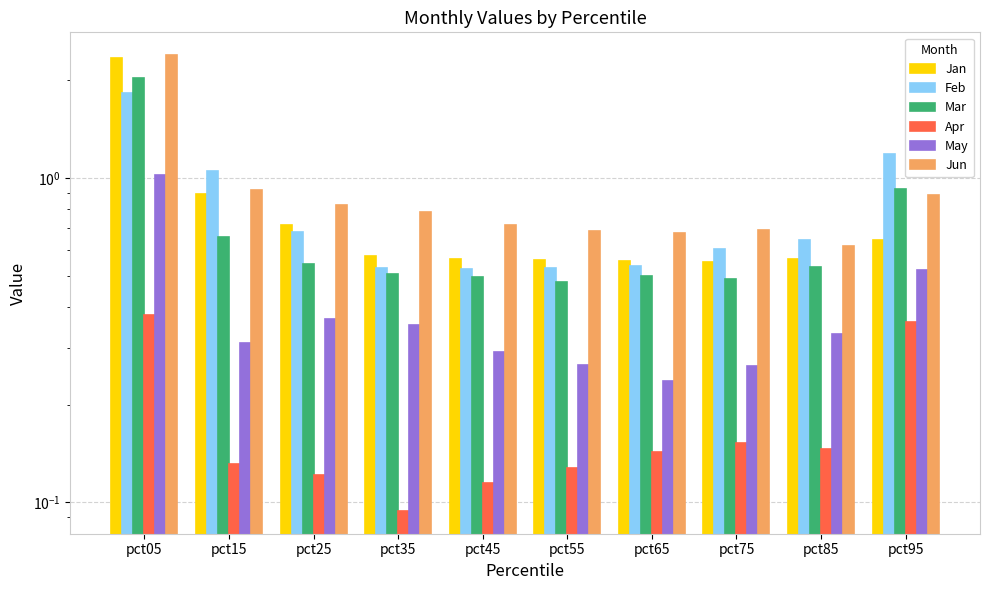

Does the chart contain stacked bars?

No